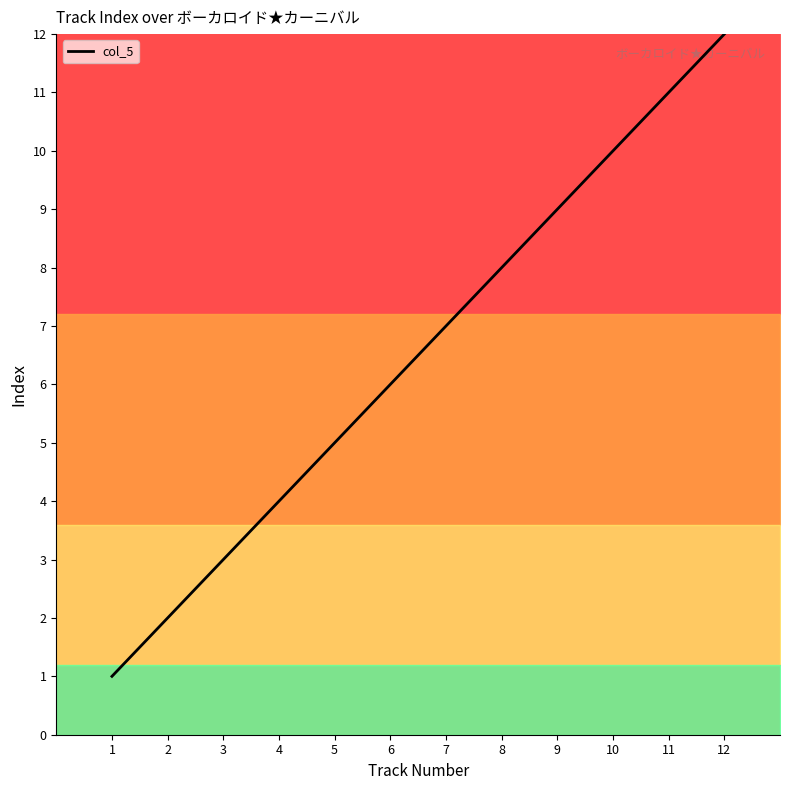

What is the ratio of the value at 12 to the value at 11?

1.1